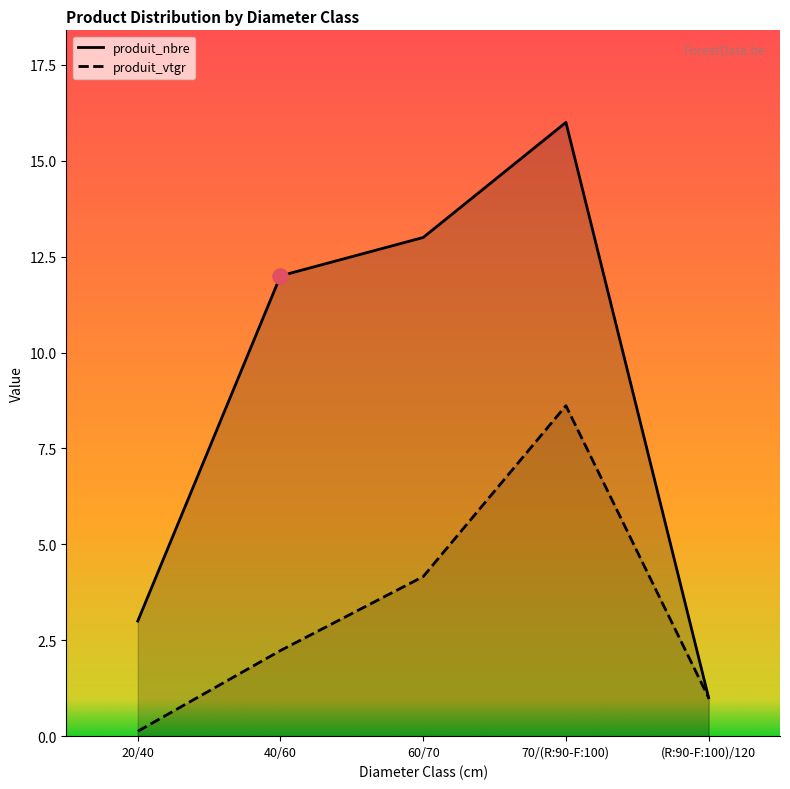

What are all the series names shown in the legend?

produit_nbre, produit_vtgr